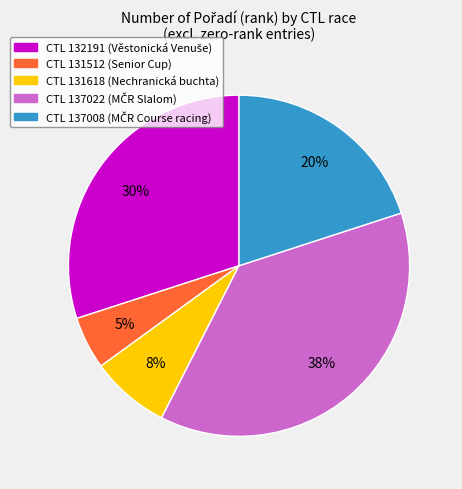

To the nearest percent, what is the average slice percentage?

20%